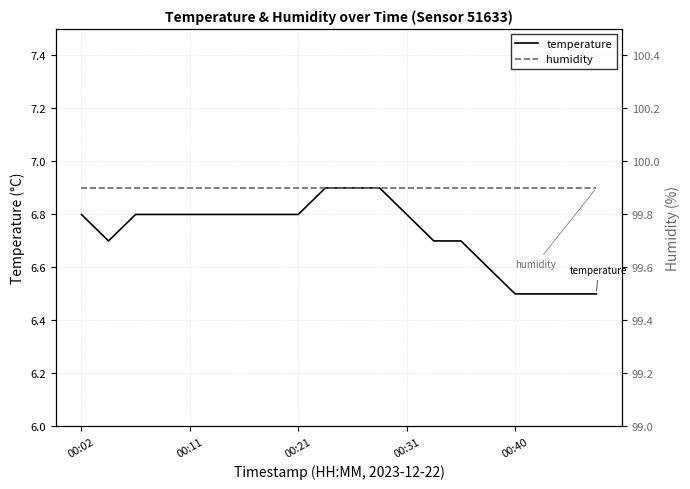

What value does the temperature series have at 00:02?

6.8